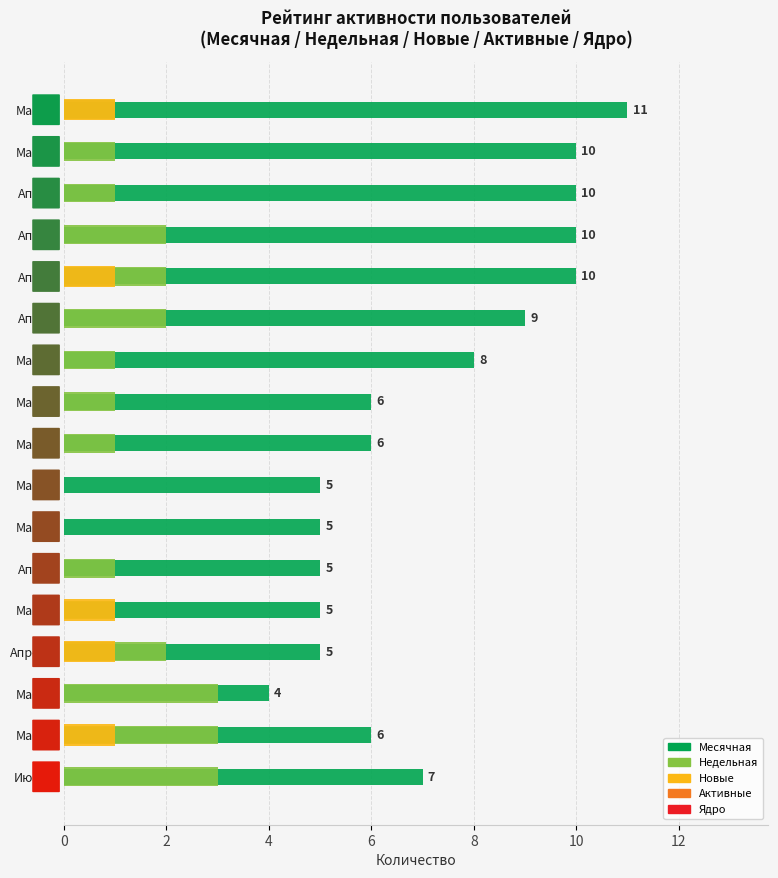

What are all the series names shown in the legend?

Месячная, Недельная, Новые, Активные, Ядро